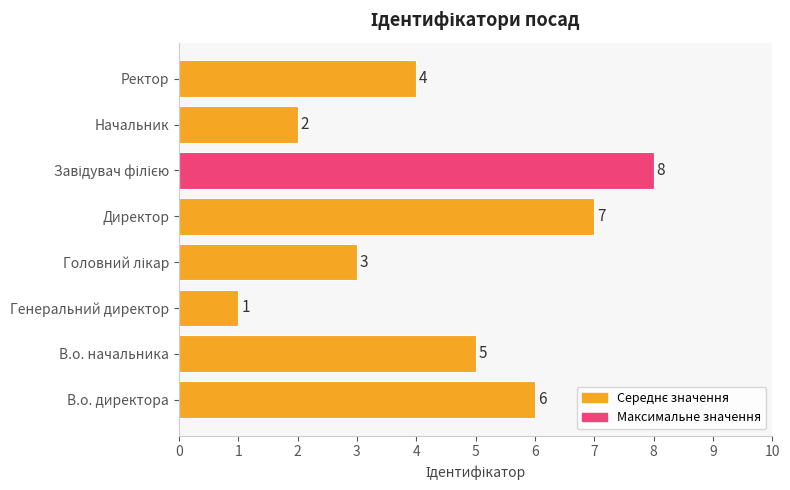

What is the change in value from В.о. директора to Генеральний директор?

-5